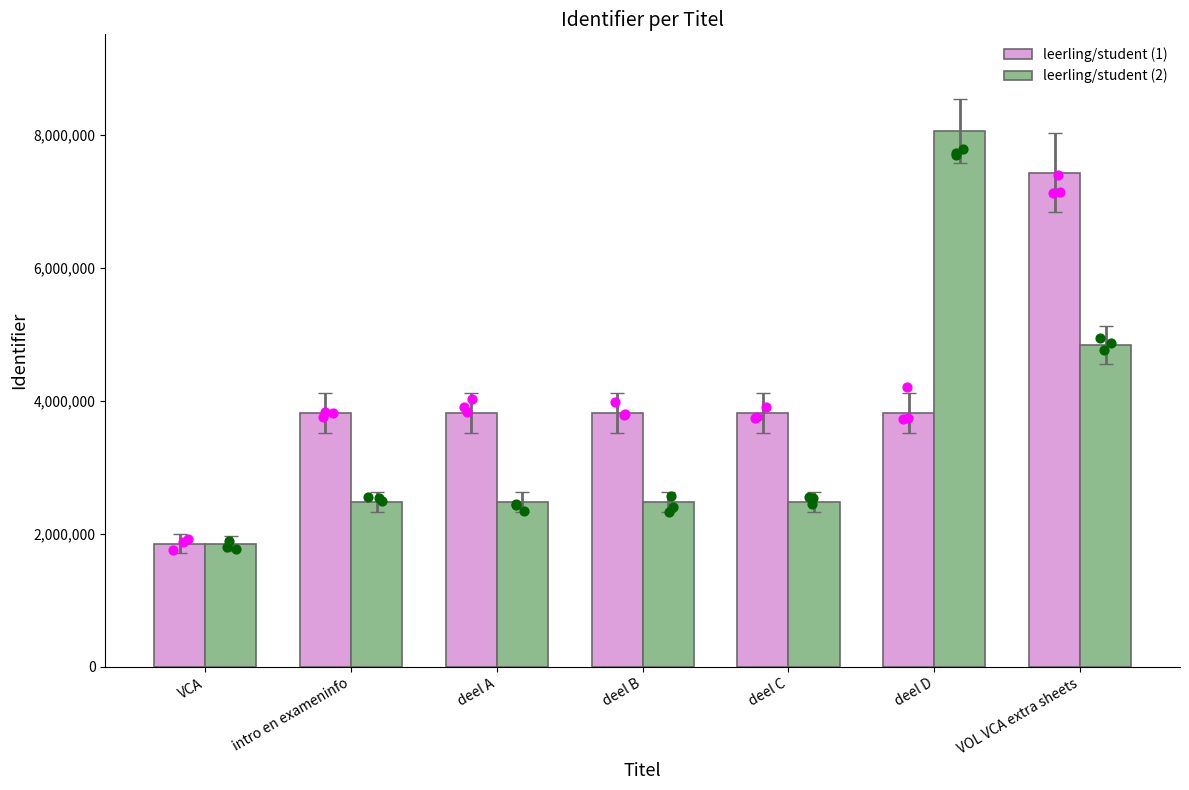

Which series contains the lowest Y value?

leerling/student (1)